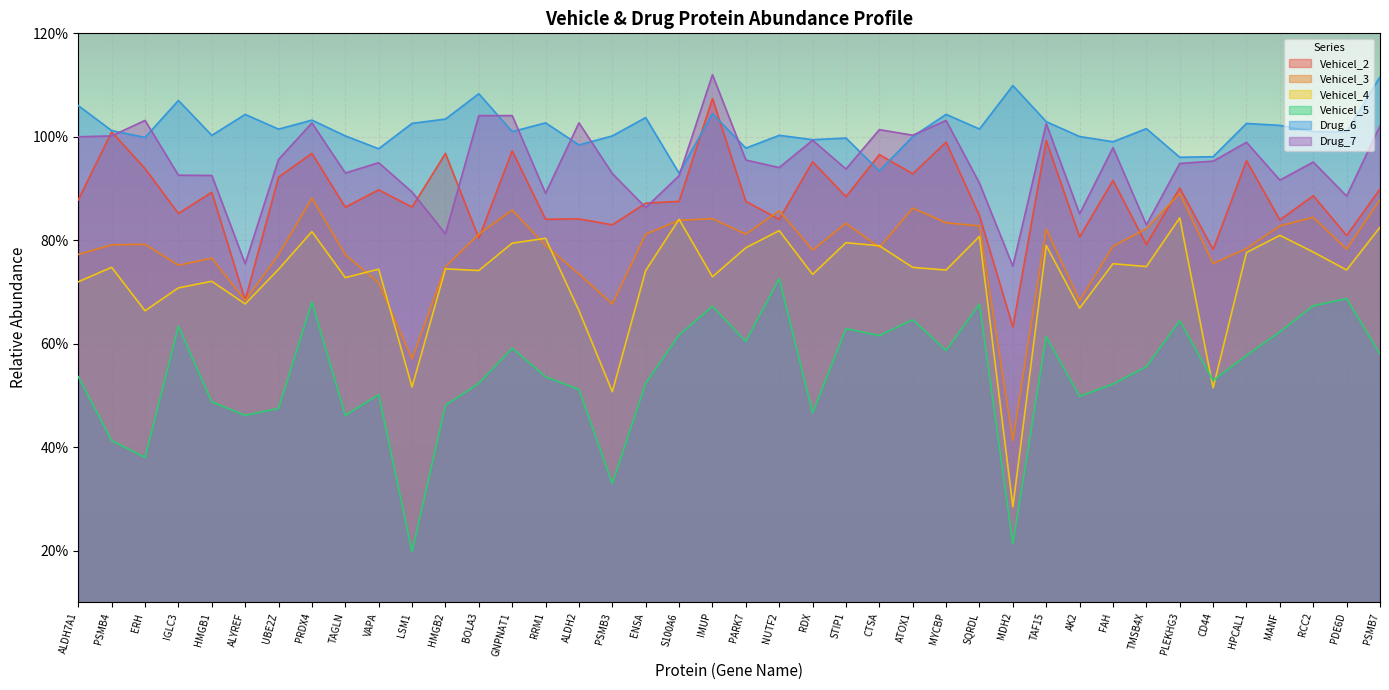

True or false: Drug_6 and Vehicel_4 intersect in this chart.

False